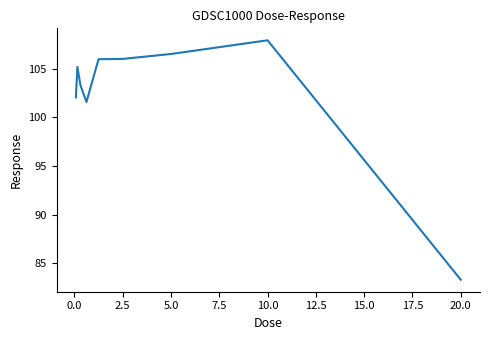

What is the difference between the maximum and minimum values?

24.6